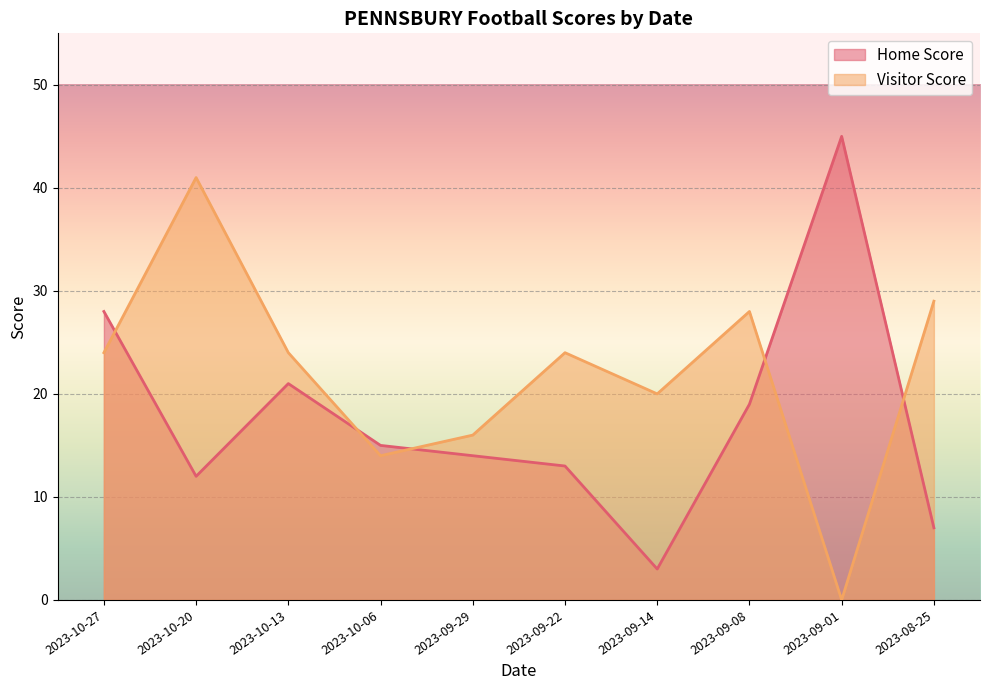

What is the label of the 5th point from the right?

2023-09-22